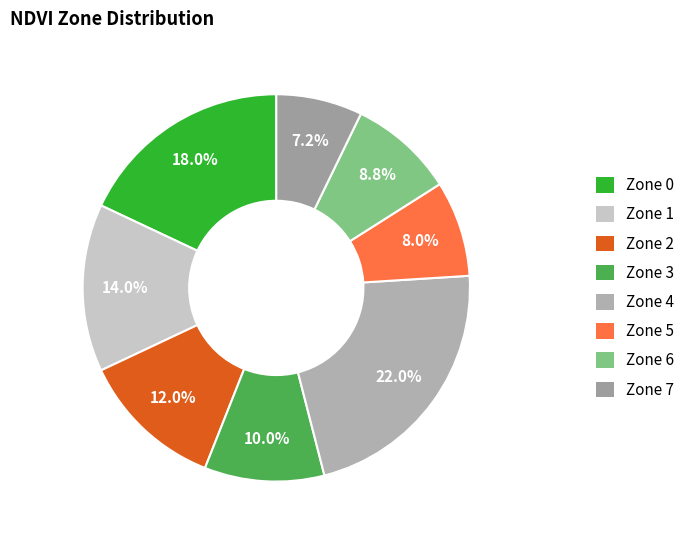

To the nearest percent, what portion does Zone 0 represent?

18%